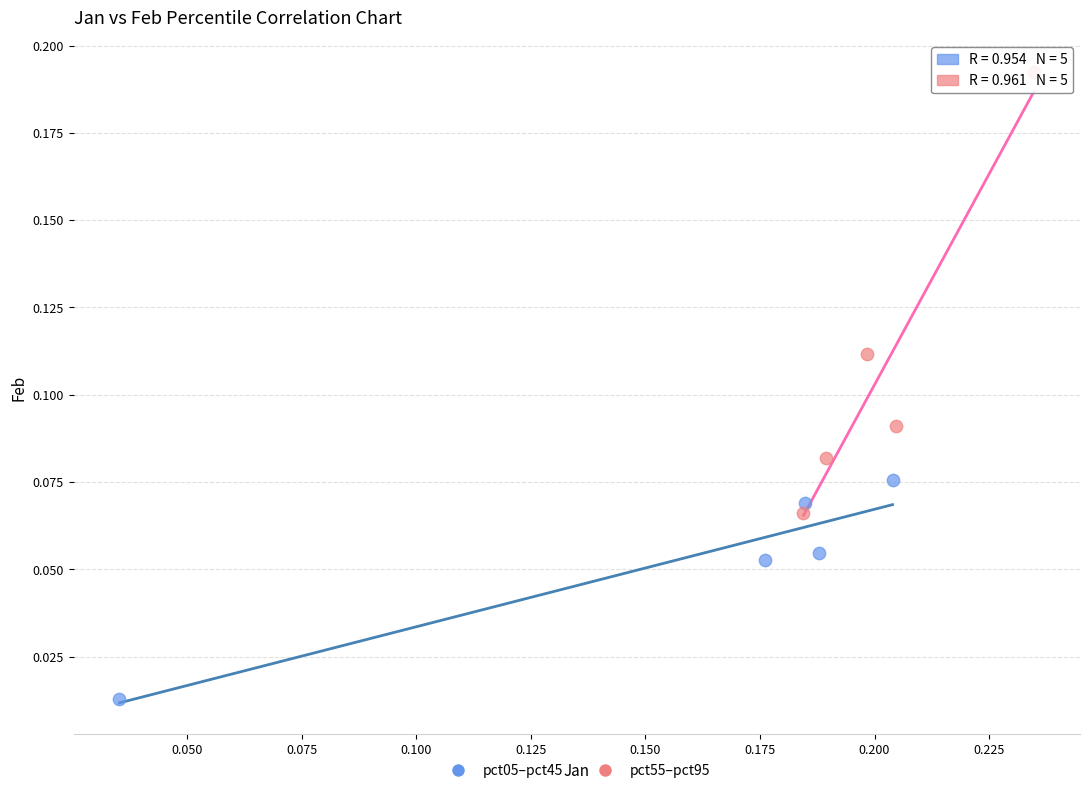

What are all the series names shown in the legend?

pct05–pct45, pct55–pct95